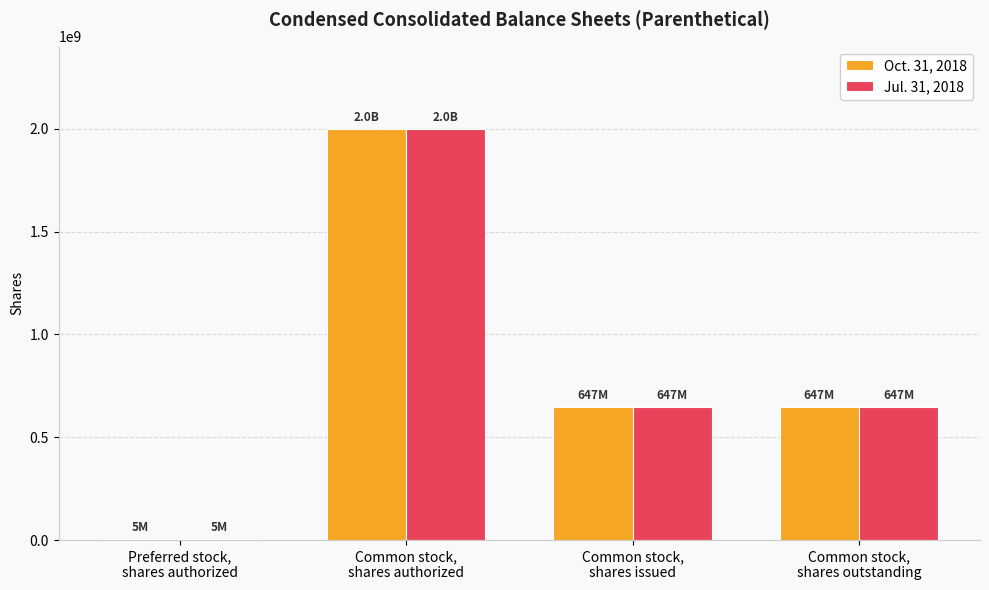

The value of Jul. 31, 2018 at Common stock,
shares issued is 647345000. True or false?

True